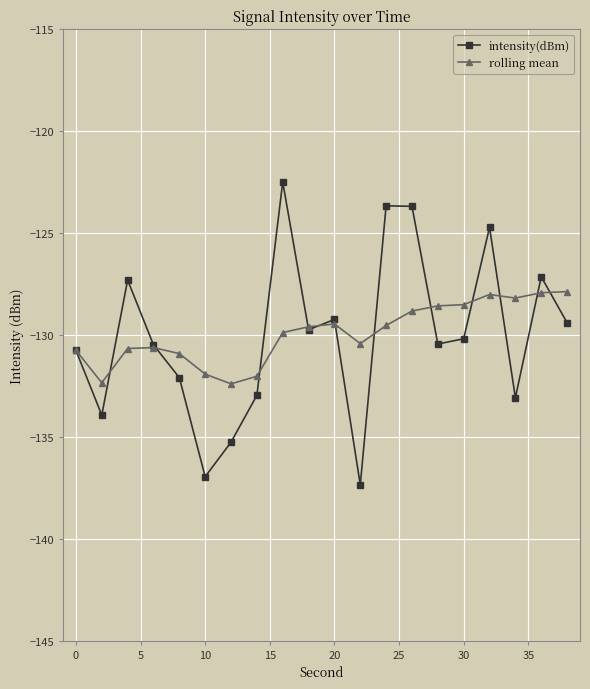

Which series has the widest spread of values?

intensity(dBm)